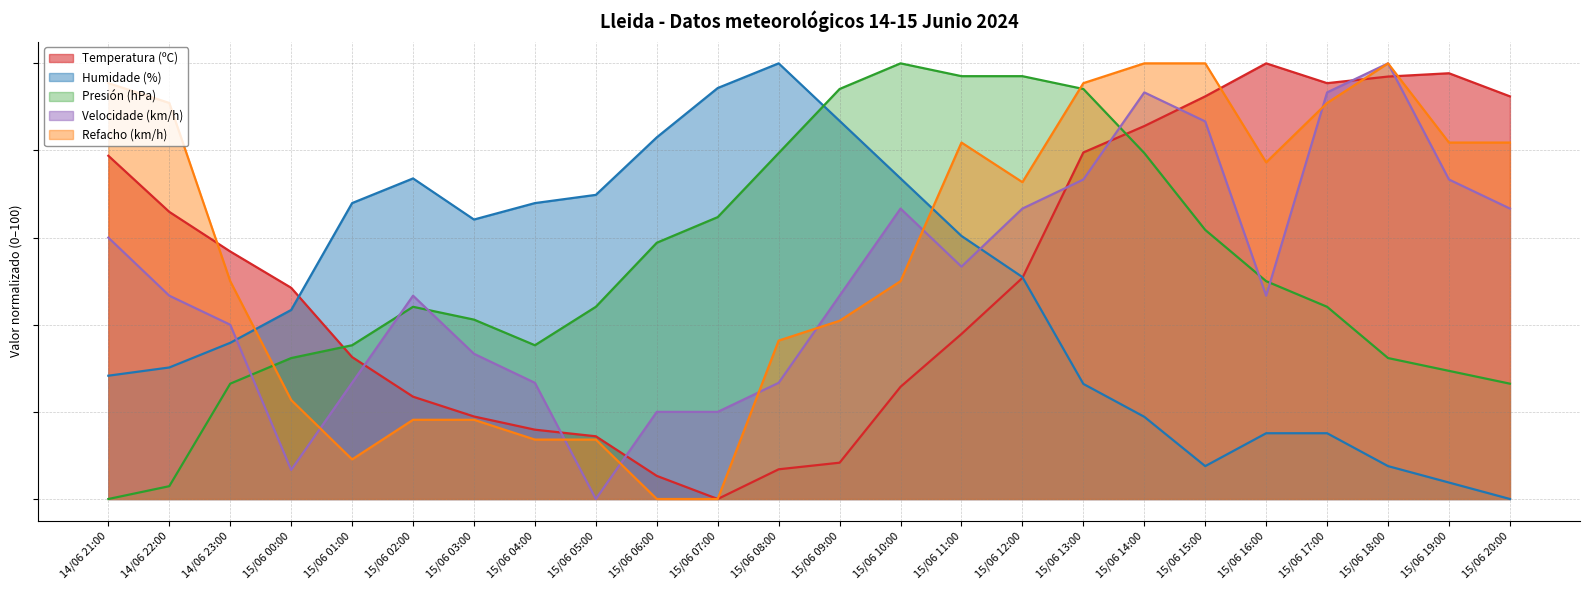

Read the Humidade (%) value at 15/06 18:00.

7.5